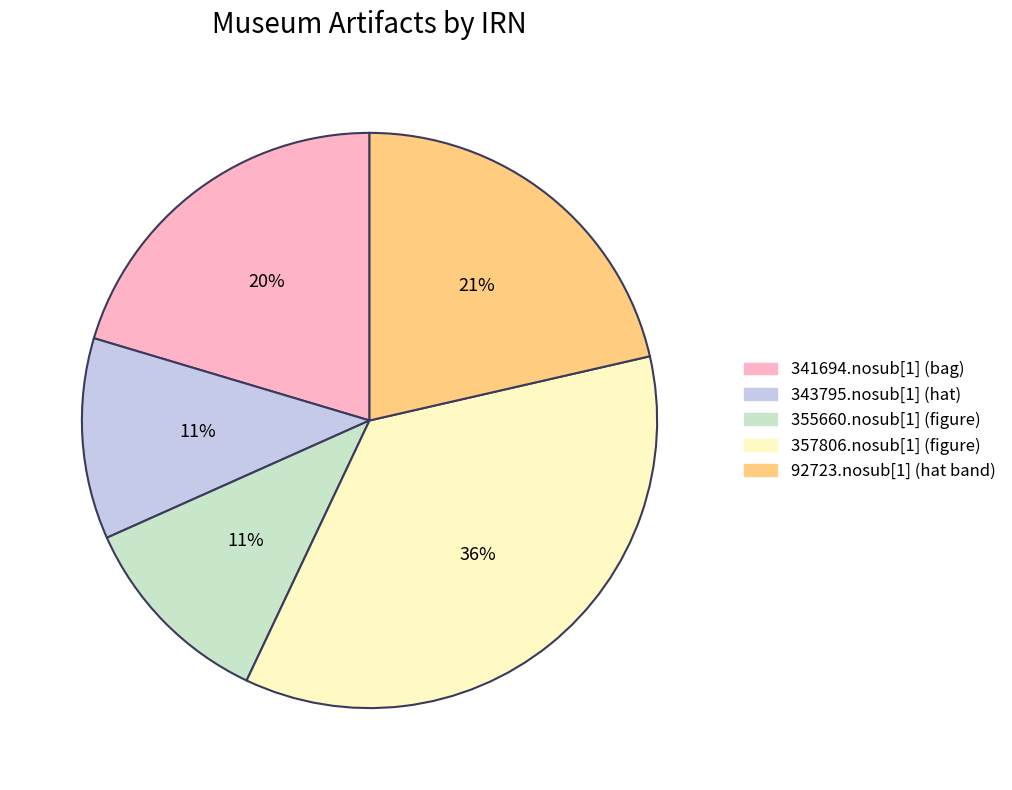

Between 357806.nosub[1] (figure) and 341694.nosub[1] (bag), which is larger?

357806.nosub[1] (figure)